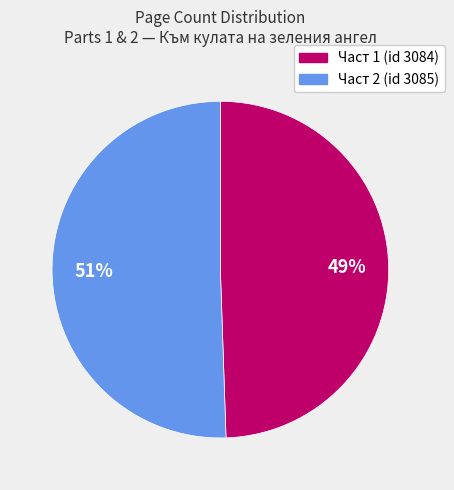

To the nearest percent, what is the average slice percentage?

50%